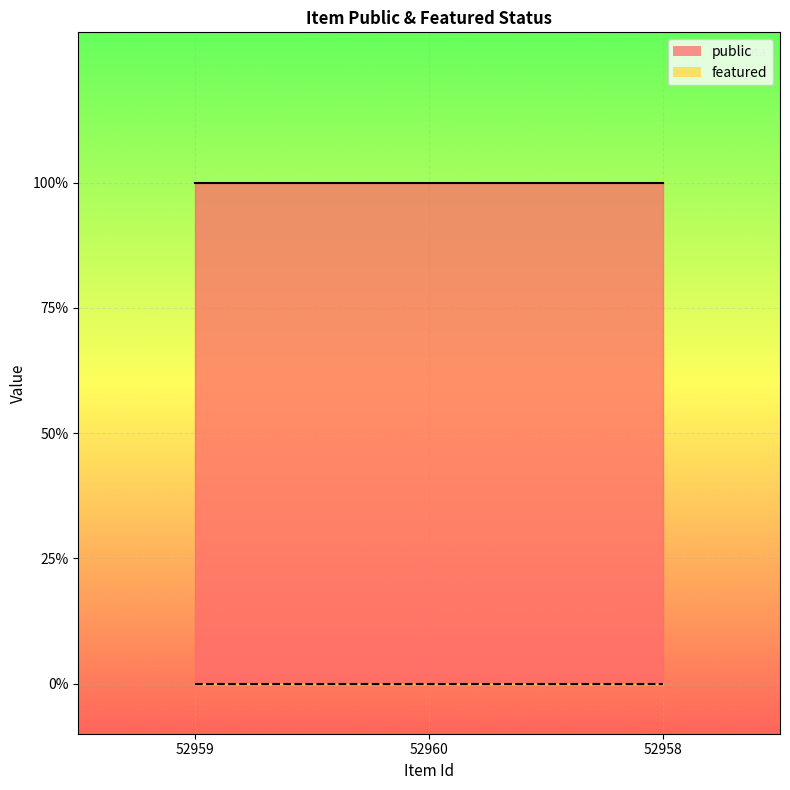

What are all the series names shown in the legend?

public, featured